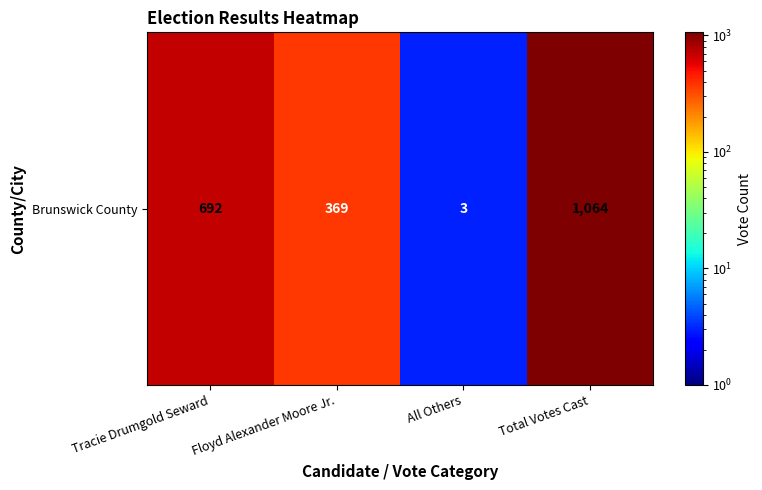

At which label is the value closest to 533?

Tracie Drumgold Seward